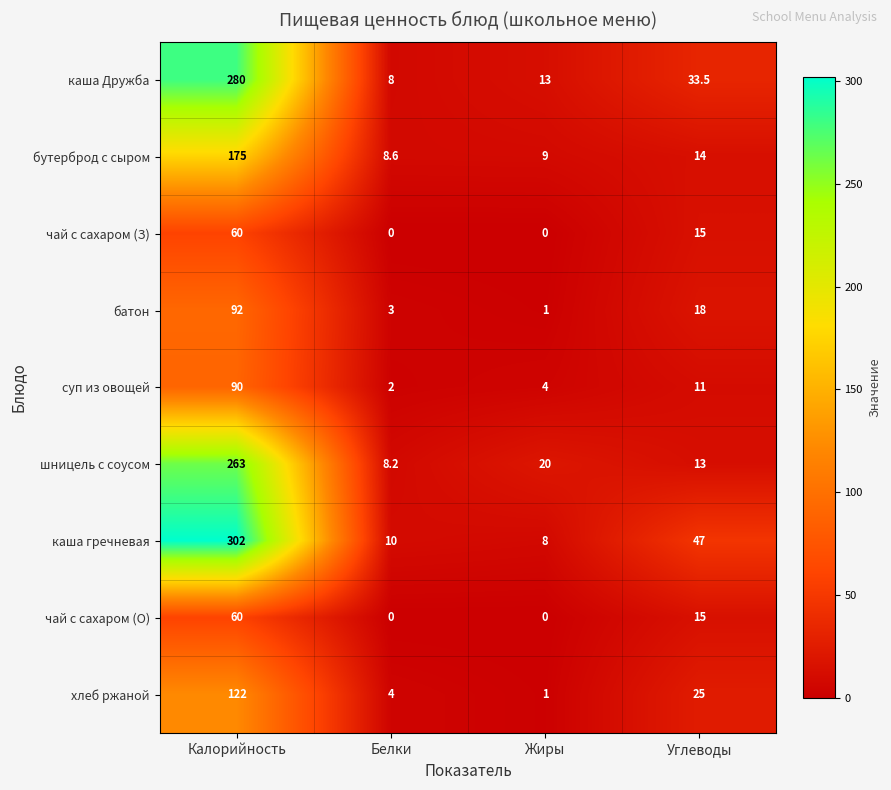

Is it true that батон equals 124.2 at Калорийность?

False